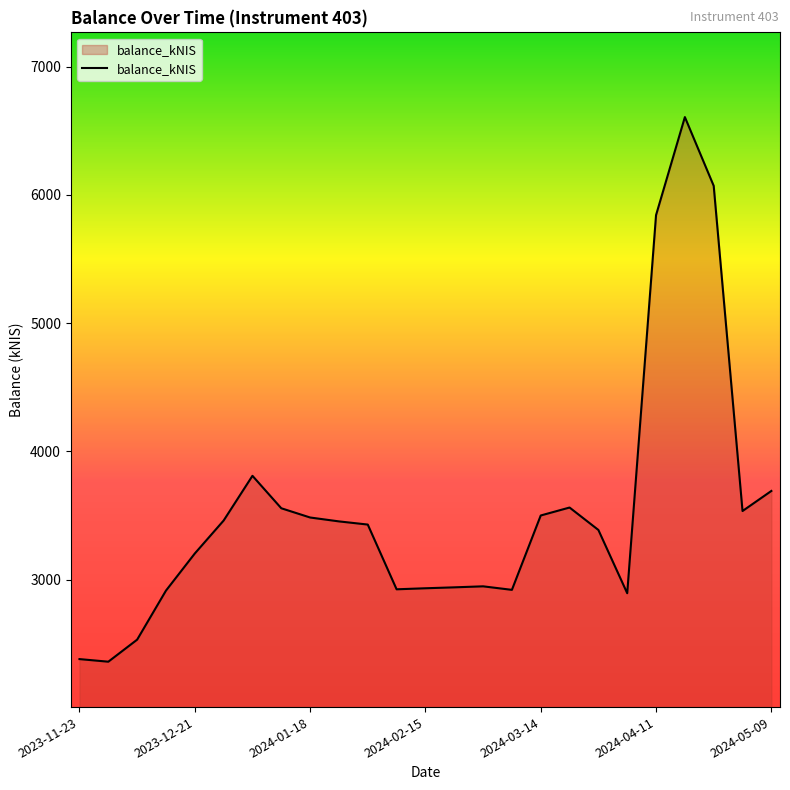

What is the minimum value shown in the chart?

2359.9